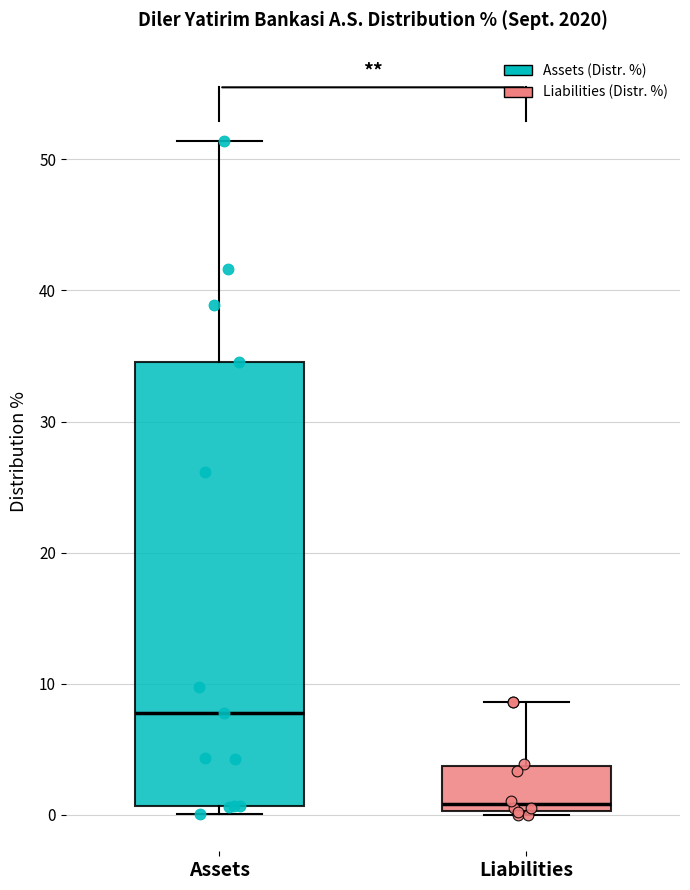

Where is the upper edge of the box for Liabilities on the y-axis? The values are not printed on the chart, so give them approximately, as read against the axis.

4